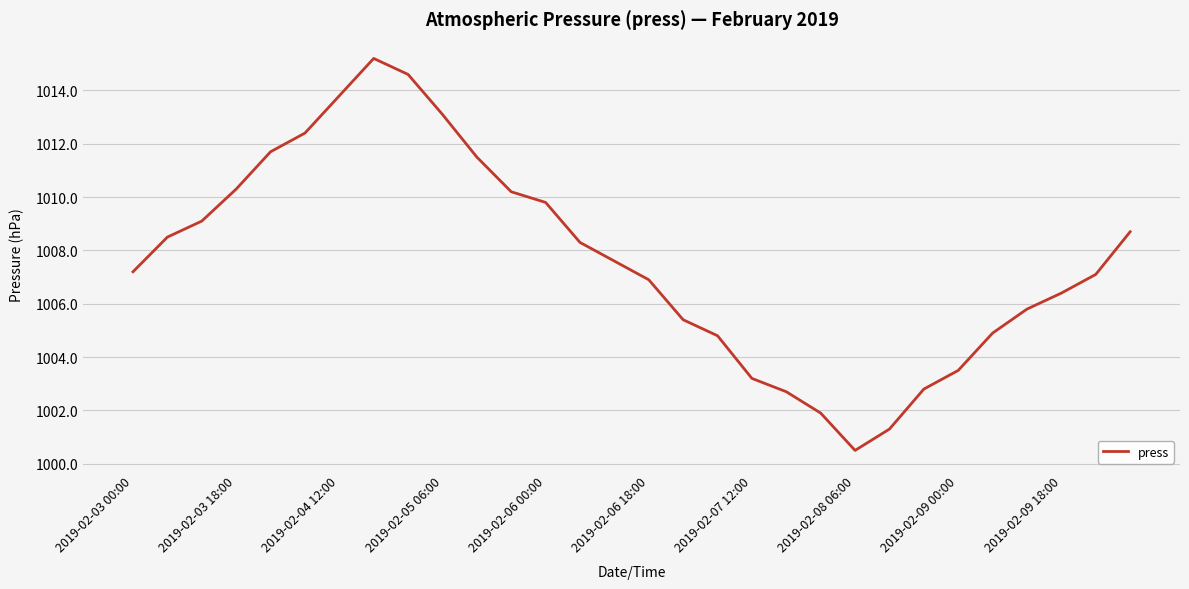

Reading left to right, transcribe all the data shown in this chart.

1007.2	1008.5	1009.1	1010.3	1011.7	1012.4	1013.8	1015.2	1014.6	1013.1	1011.5	1010.2	1009.8	1008.3	1007.6	1006.9	1005.4	1004.8	1003.2	1002.7	1001.9	1000.5	1001.3	1002.8	1003.5	1004.9	1005.8	1006.4	1007.1	1008.7